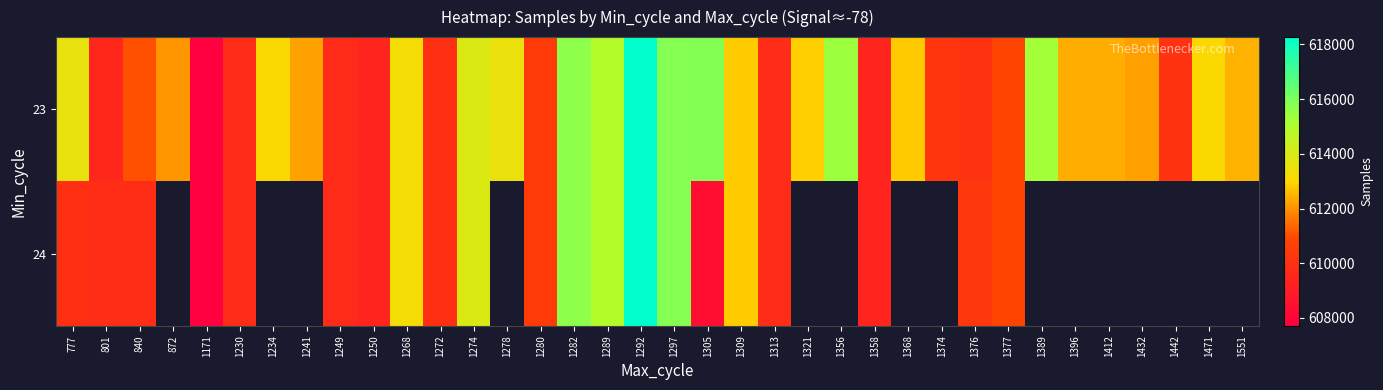

What is the spread (max minus min) of values at 777?

3649.0